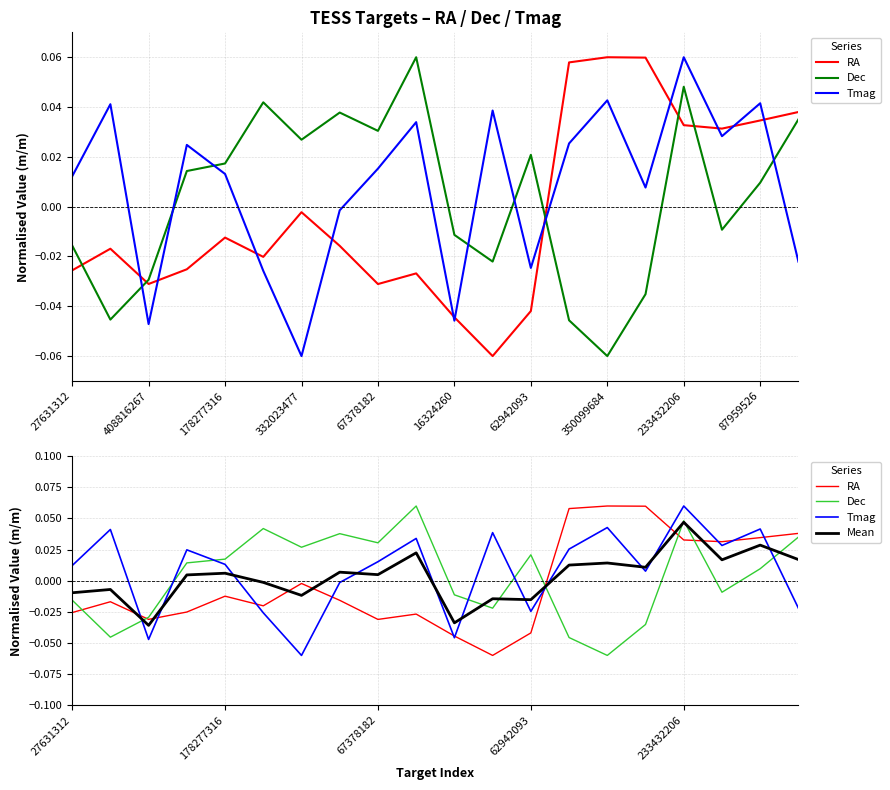

What is the difference between the maximum and minimum values in the Mean series?

0.1